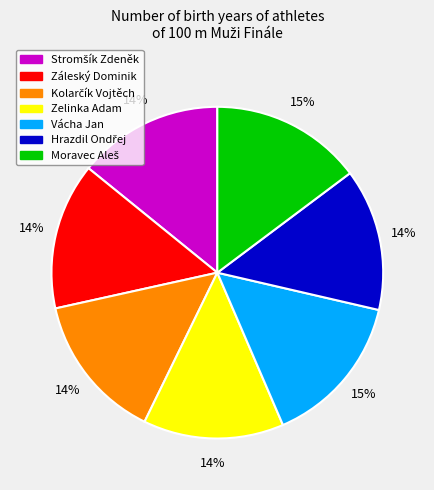

Between Zelinka Adam and Vácha Jan, which is larger?

Vácha Jan